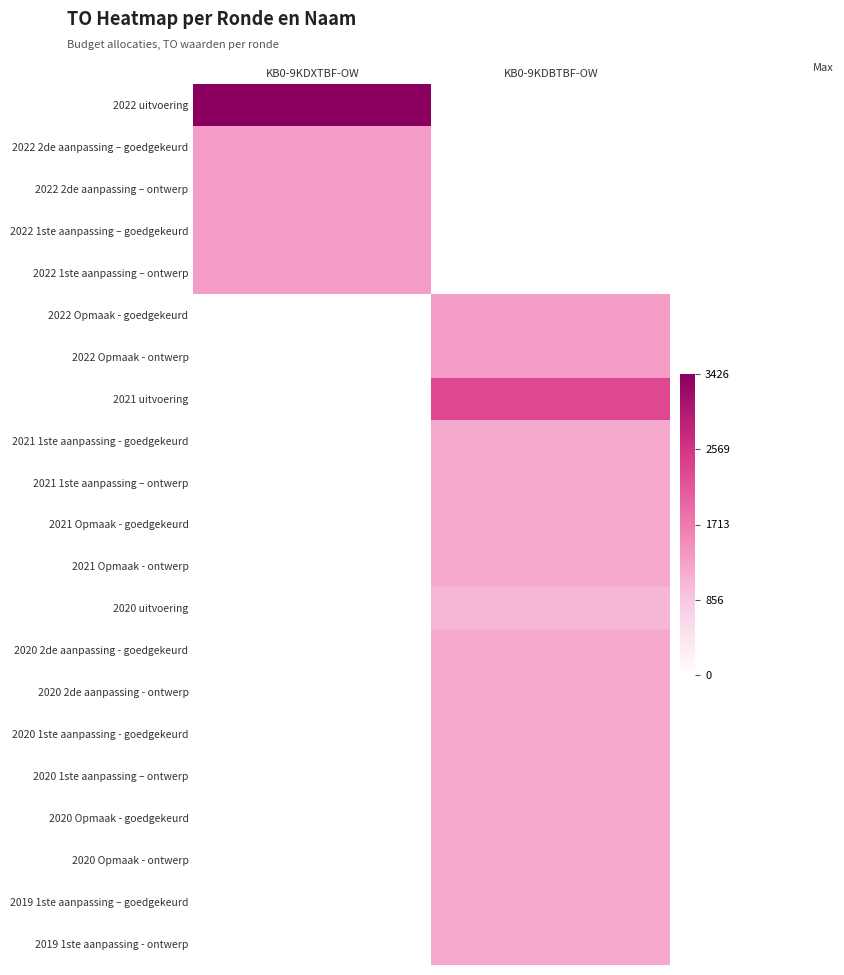

Which category has the lowest value across all series?

KB0-9KDBTBF-OW